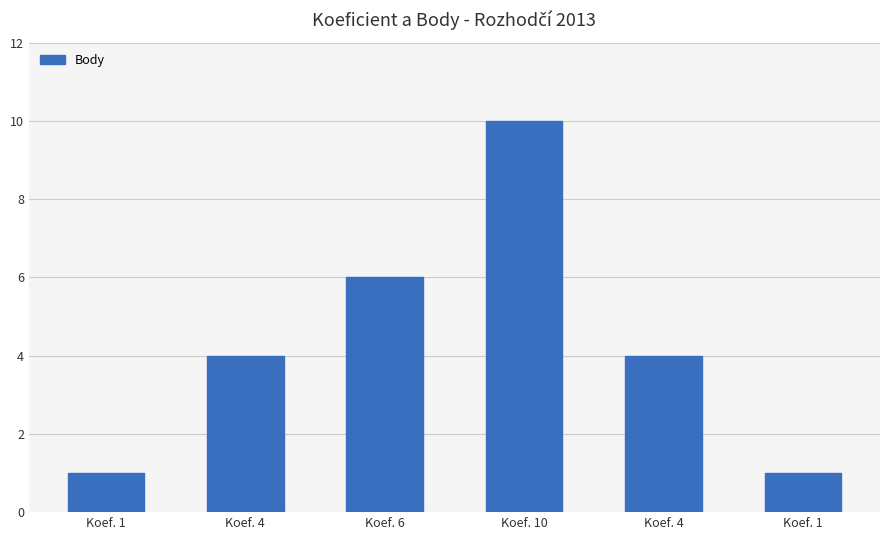

What is the label of the 5th bar from the right?

Koef. 4